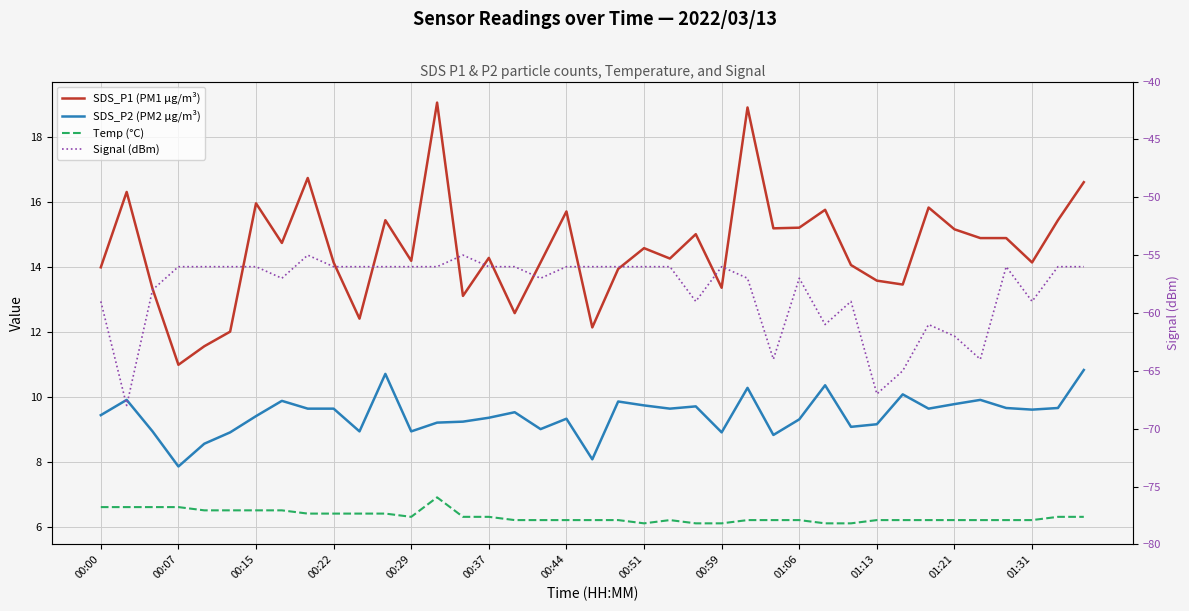

How many data points does each series have?

39